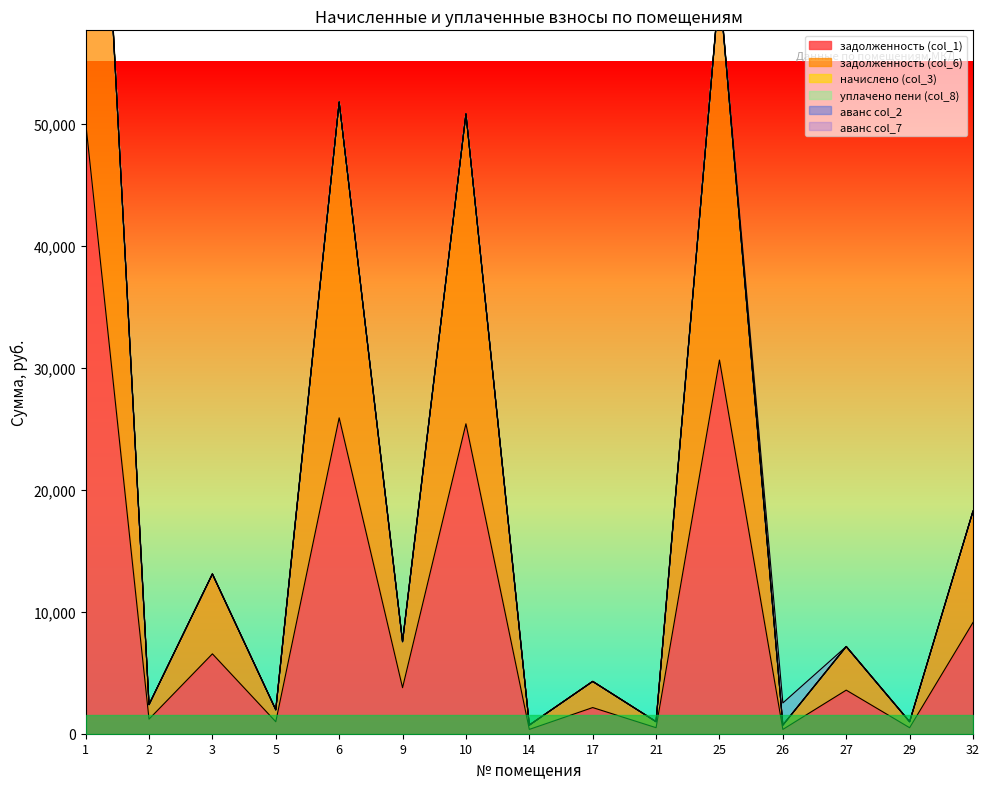

Which category has the highest value in the задолженность (col_6) series?

1